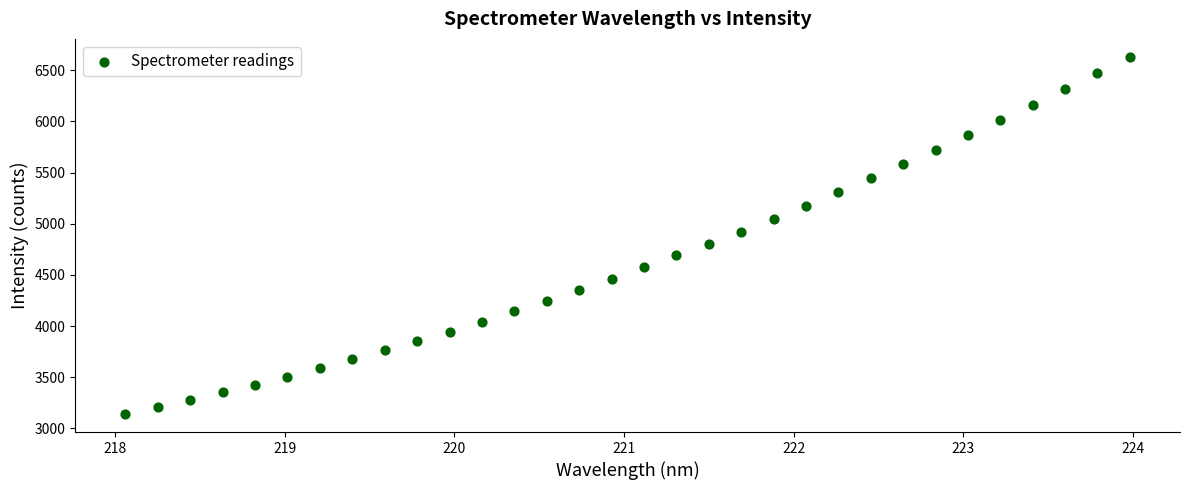

What is the range of X values (max minus min)?

5.9